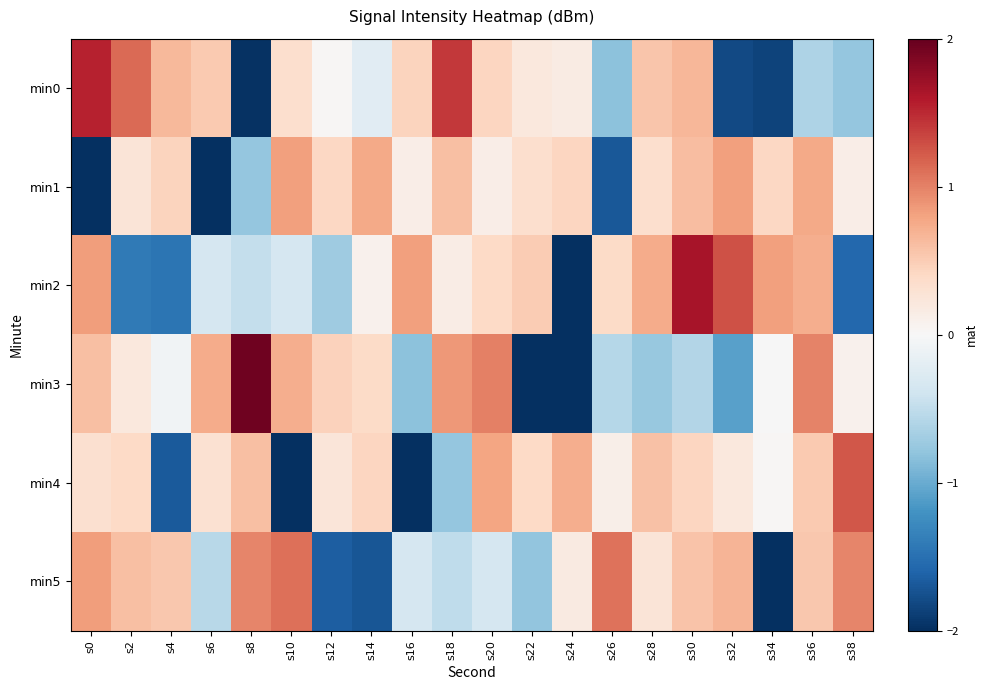

At which category does the chart reach its peak across all series?

s8